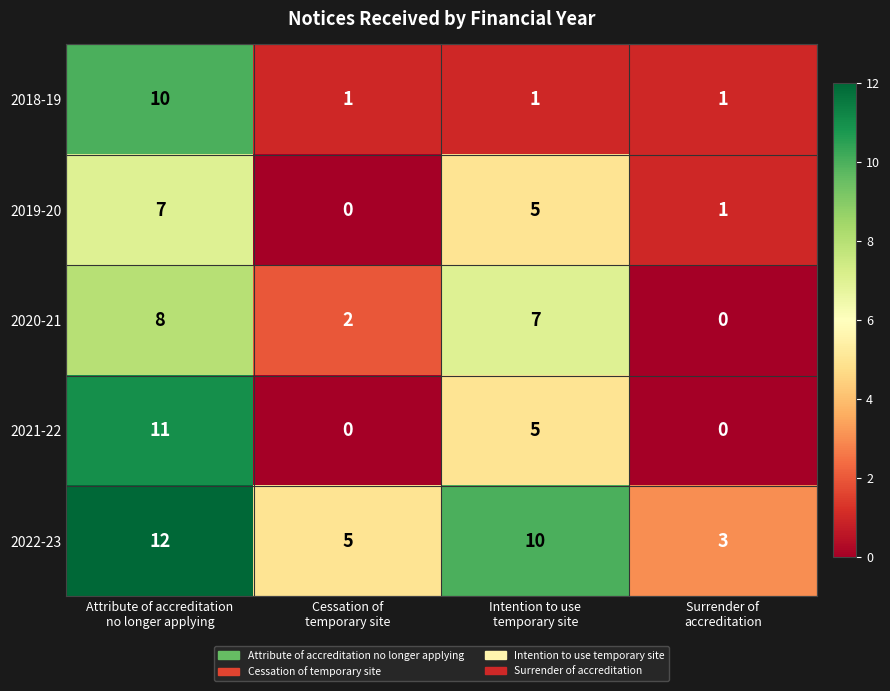

How many categories are shown in the chart?

4